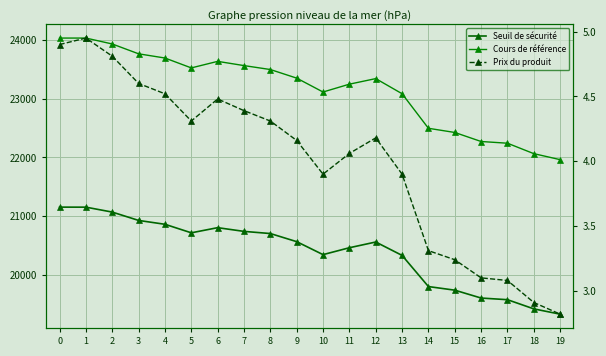

What is the difference between the maximum and minimum values in the Cours de référence series?

2074.1